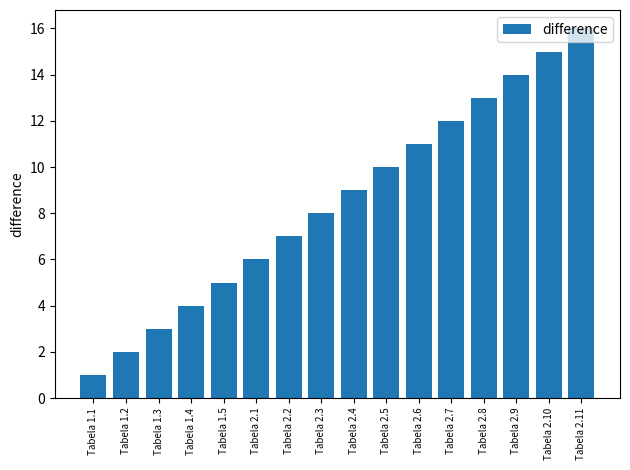

Which label corresponds to the smallest value in the chart?

Tabela 1.1